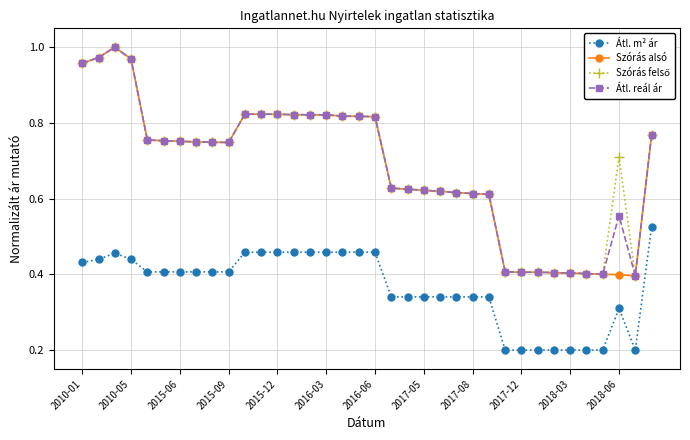

True or false: Szórás alsó and Átl. m² ár intersect in this chart.

False